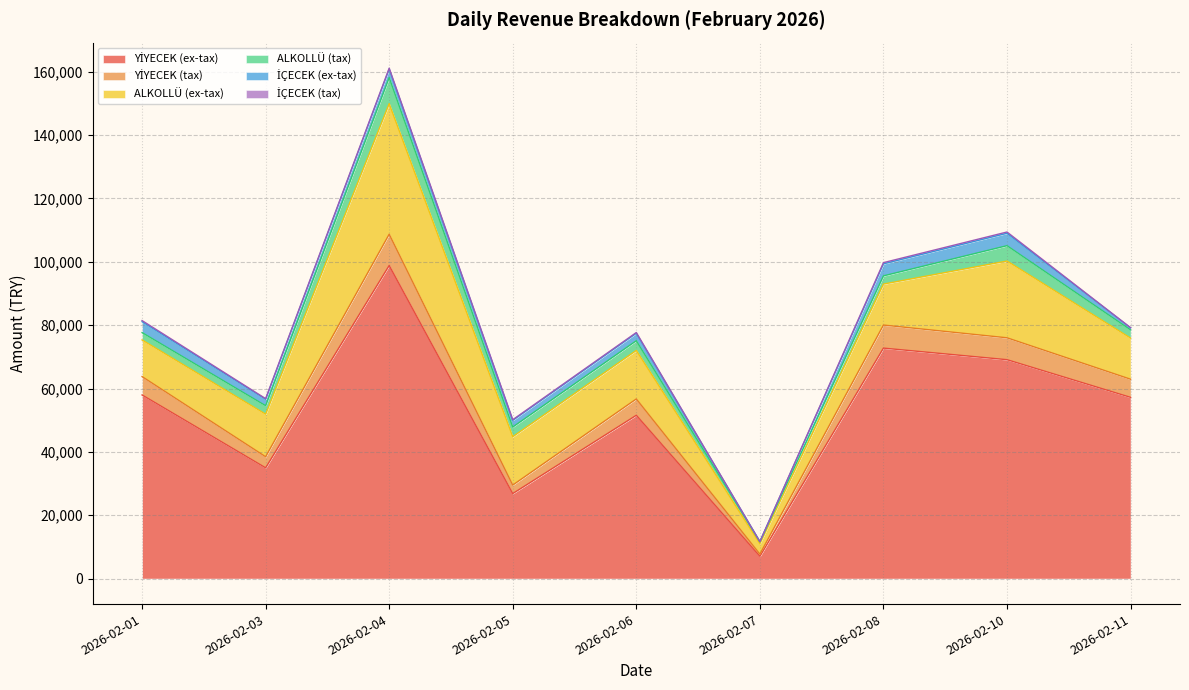

True or false: YİYECEK (ex-tax) has more than 2 points higher than both neighbors.

True